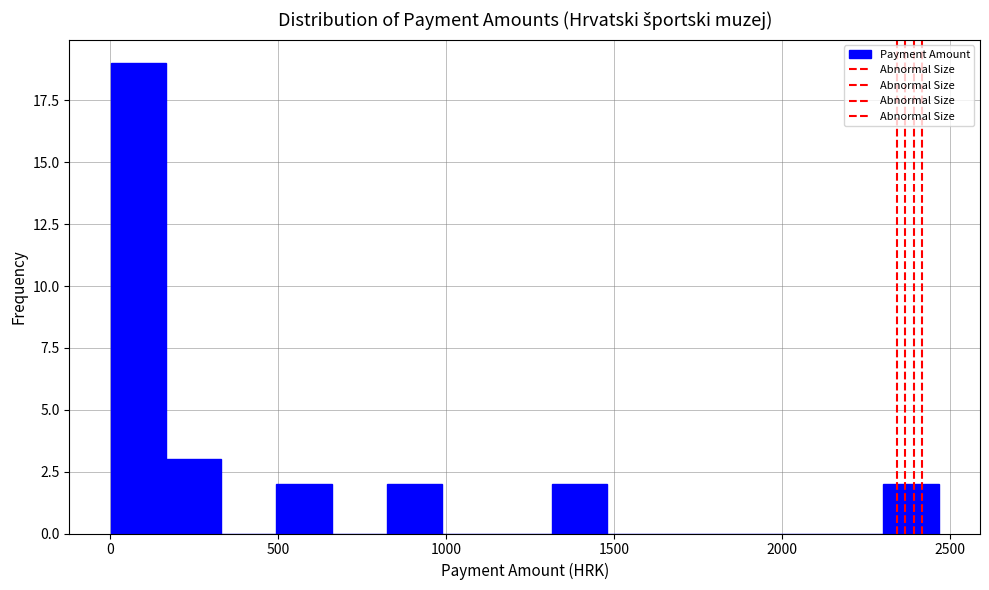

Around what value on the x-axis is the tallest bar? Give the approximate position of its centre, as read against the axis.

100